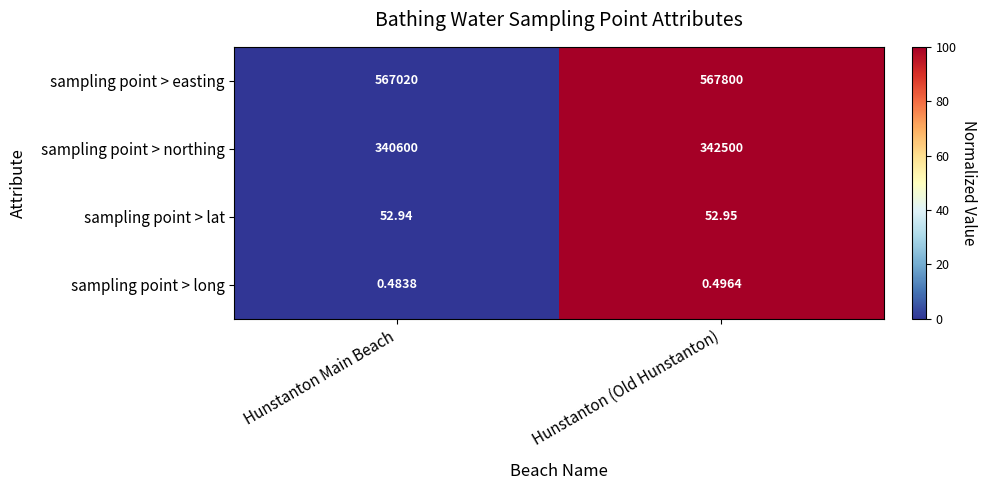

How many data points does each series have?

2